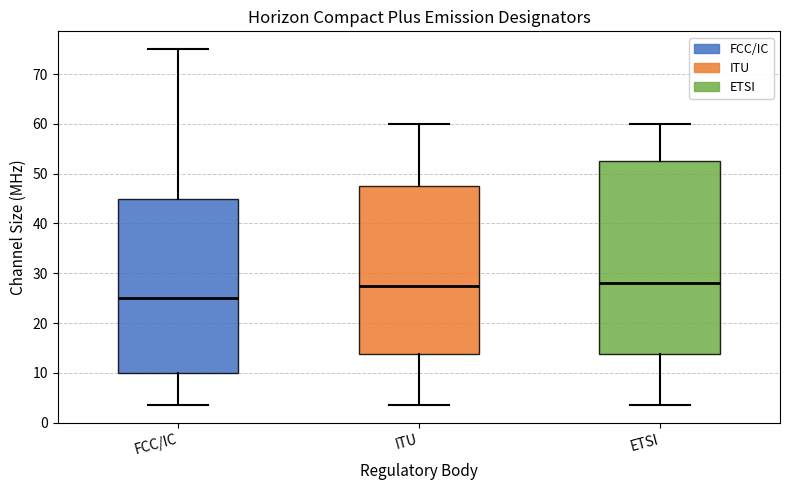

Reading left to right, transcribe this box plot: for each box, give where its median line is, the range the box spans, and where its two whiskers end, as read against the y-axis. The values are not printed on the chart, so give them approximately, as read against the axis.

FCC/IC: median 25, box 10 to 45, whiskers 4 to 75
ITU: median 28, box 14 to 48, whiskers 4 to 60
ETSI: median 28, box 14 to 53, whiskers 4 to 60